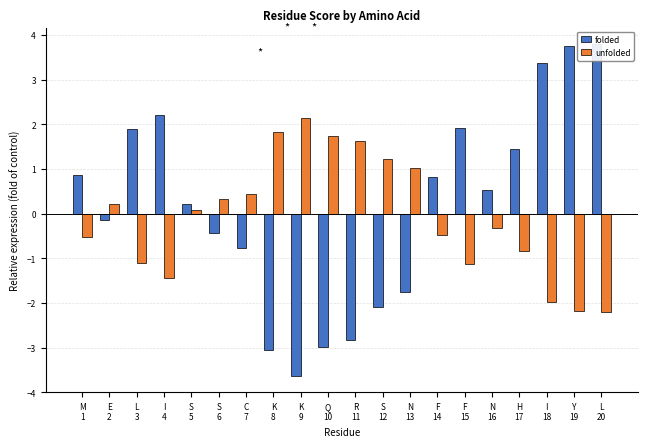

What is the sum of the folded values at N
13 and S
6?

-2.2